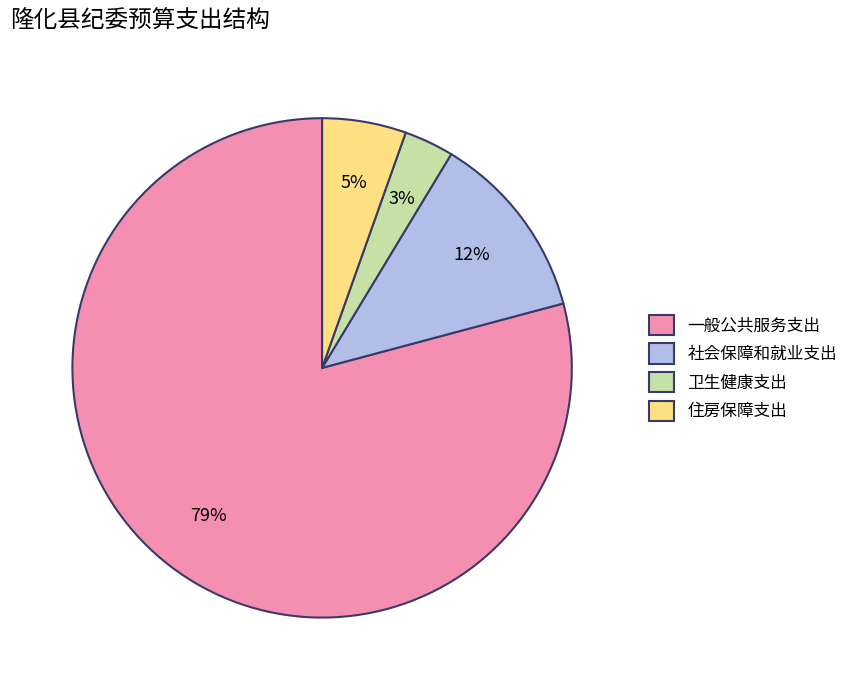

Is it true that 社会保障和就业支出 is 22% of the pie?

False